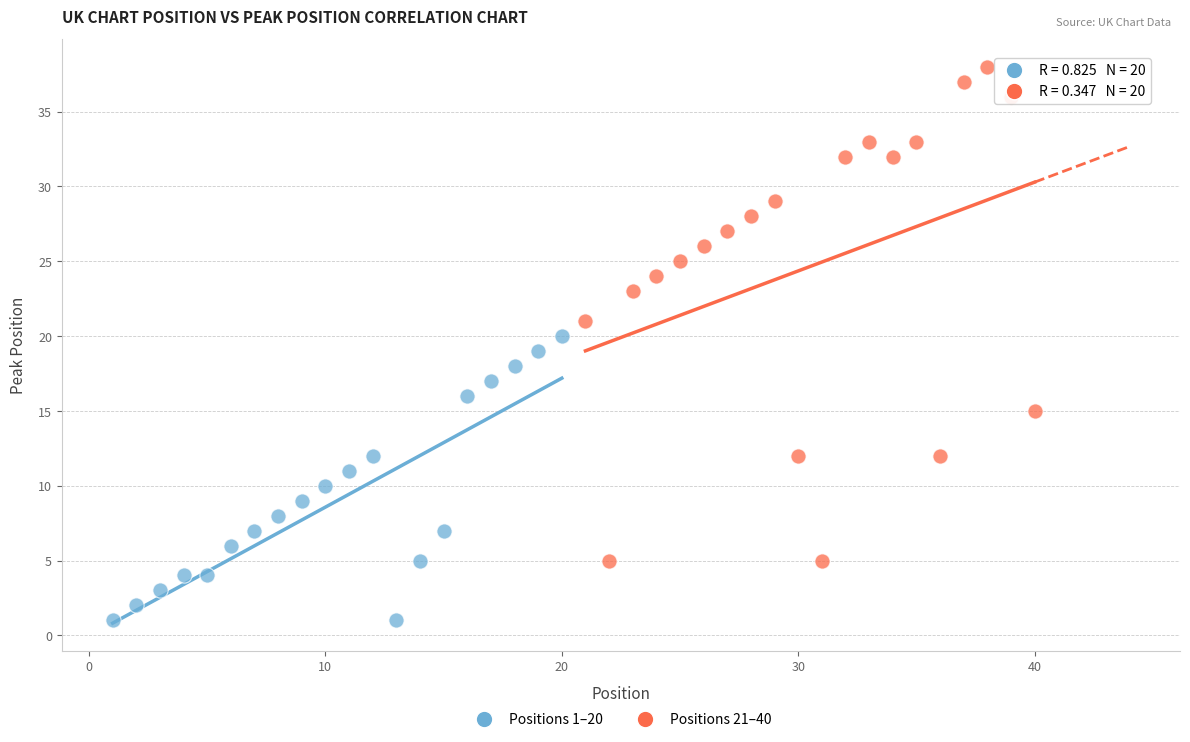

Which series contains the highest Y value?

Positions 21–40